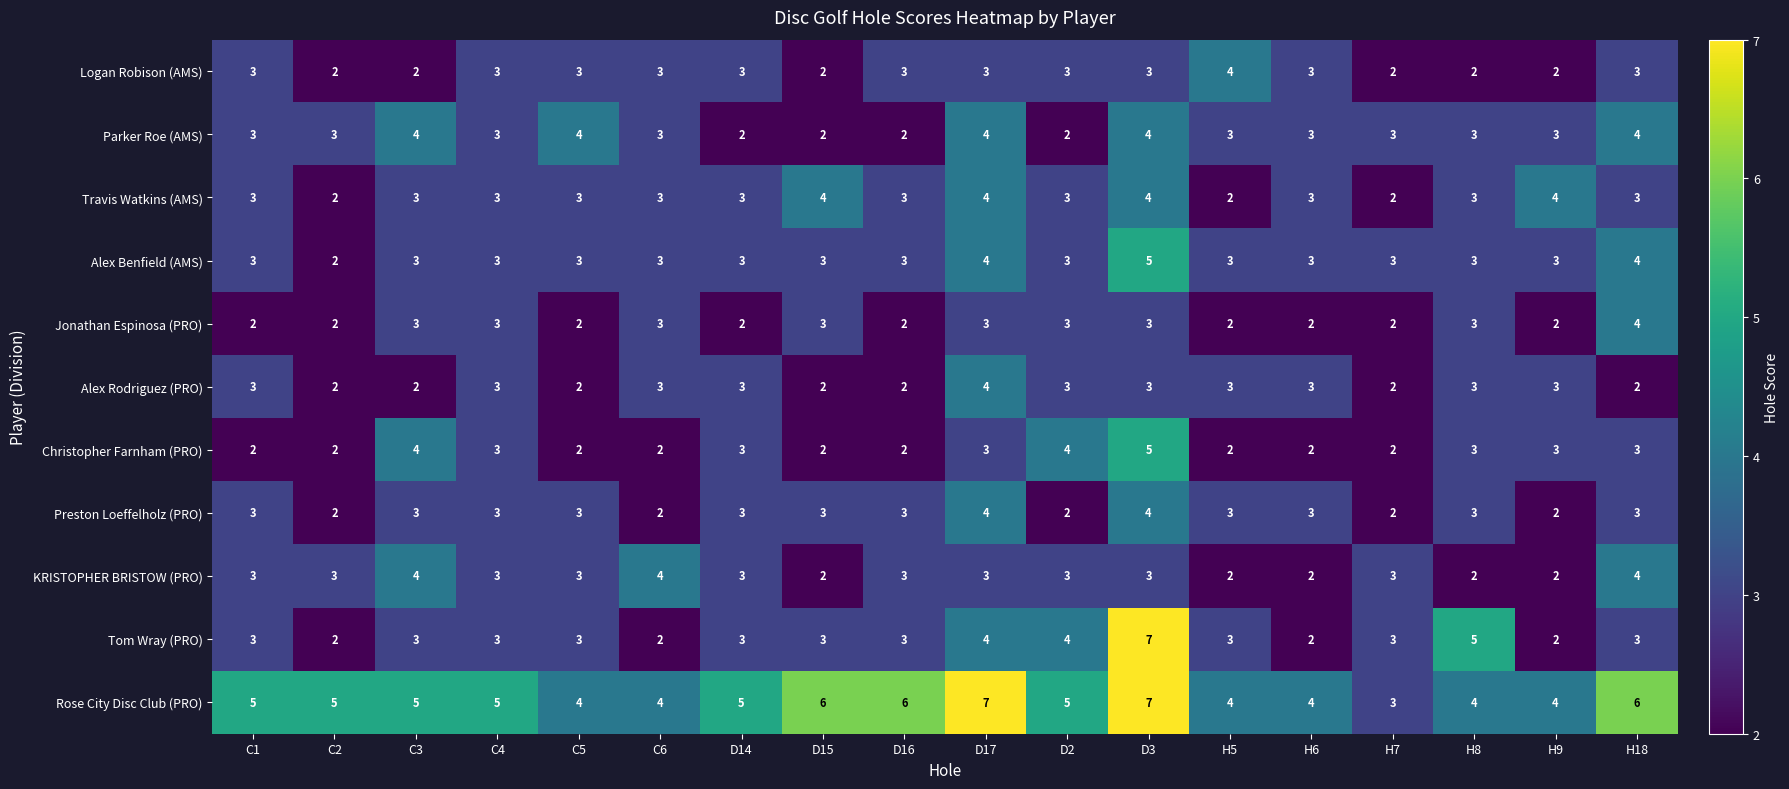

At which category is the sum across all series the highest?

D3